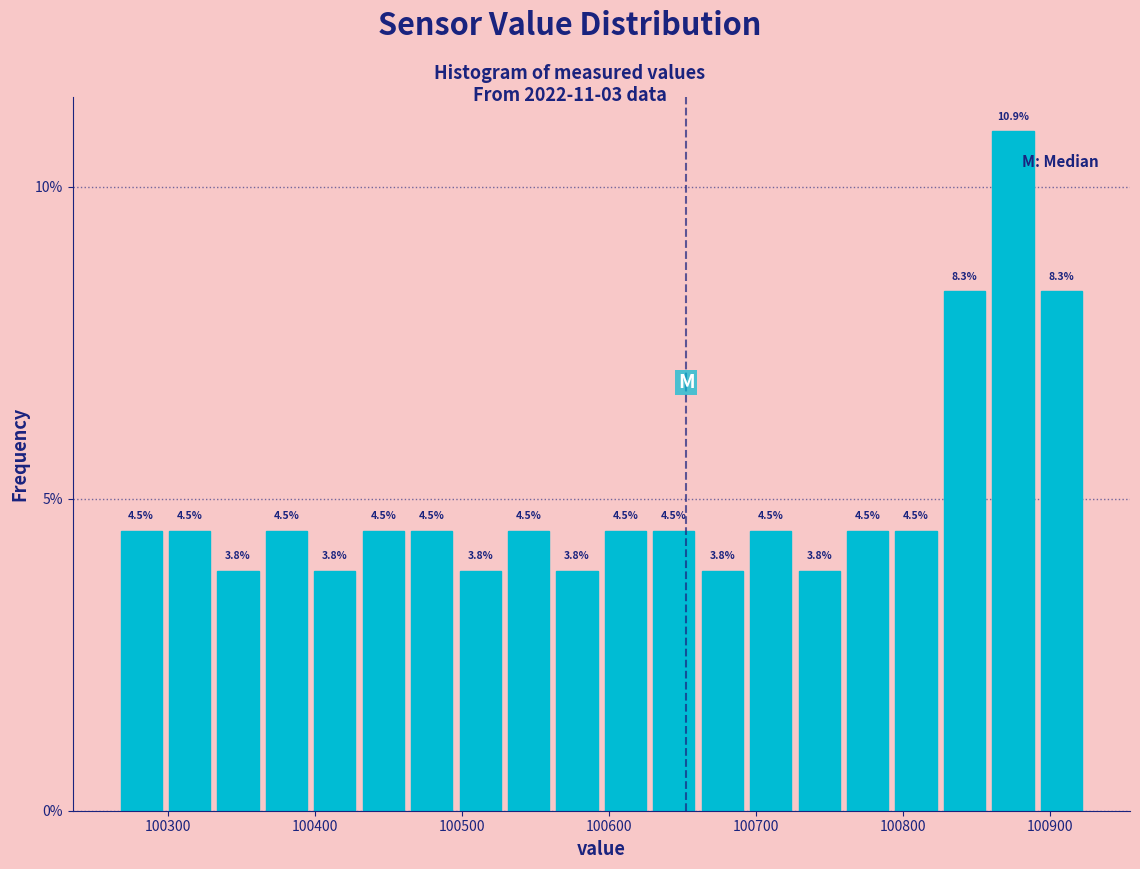

Around what value on the x-axis is the tallest bar? Give the approximate position of its centre, as read against the axis.

100870